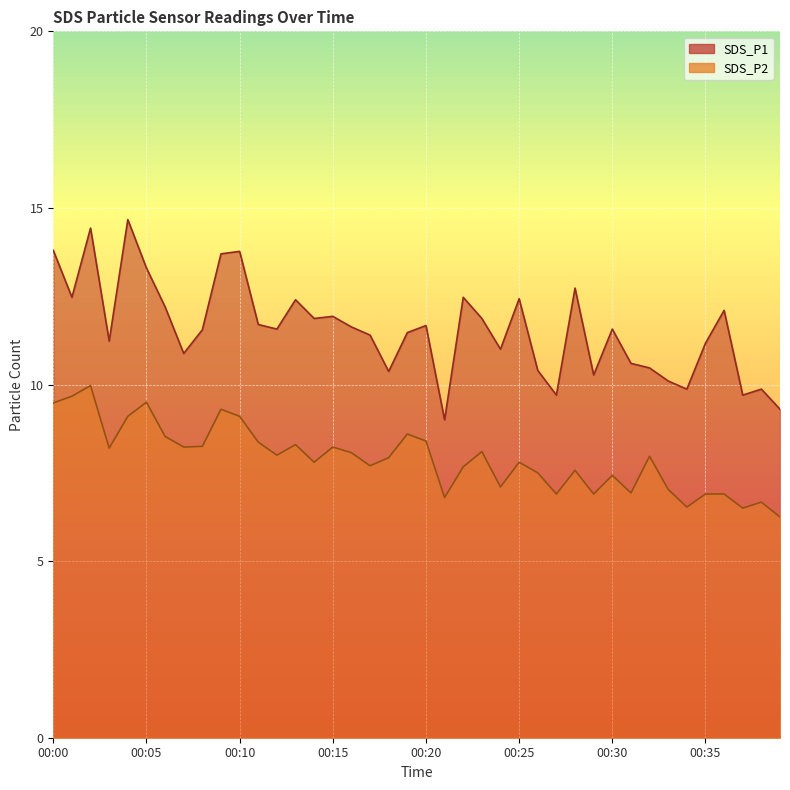

What is the total value across all series at 00:19?

20.1